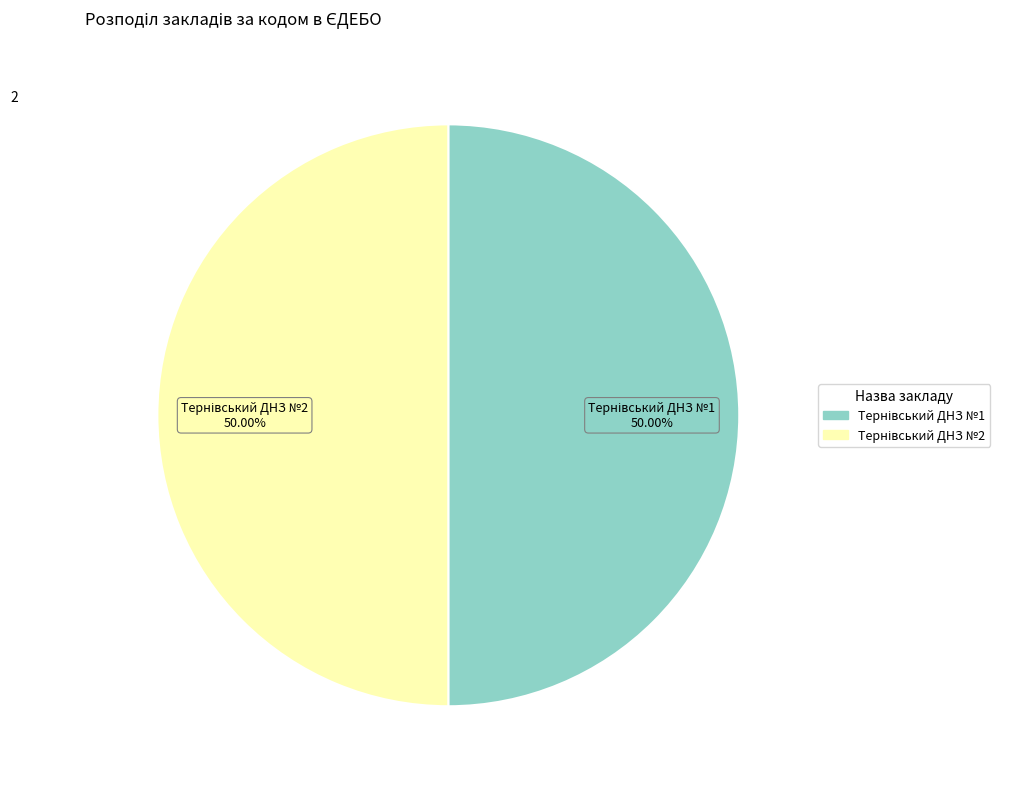

Is it true that Тернівський ДНЗ №2 is 43% of the pie?

False